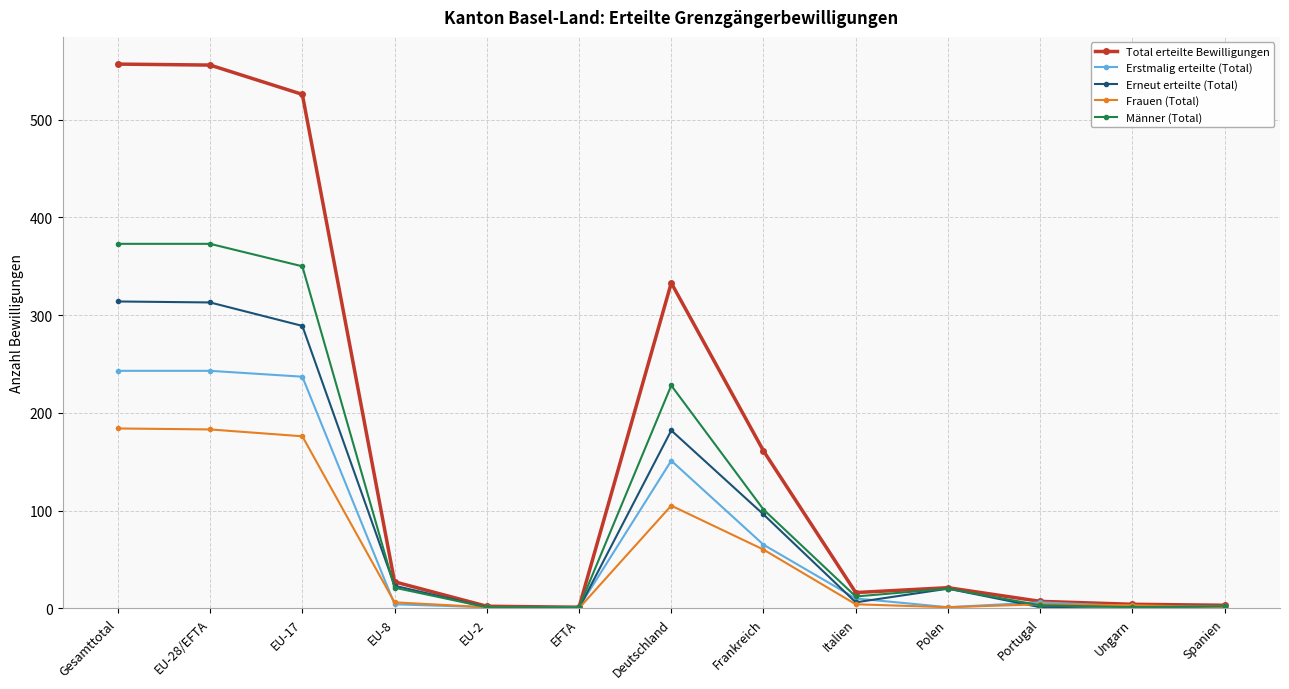

What is the value of the Erneut erteilte (Total) point at the 11th from the left?

1